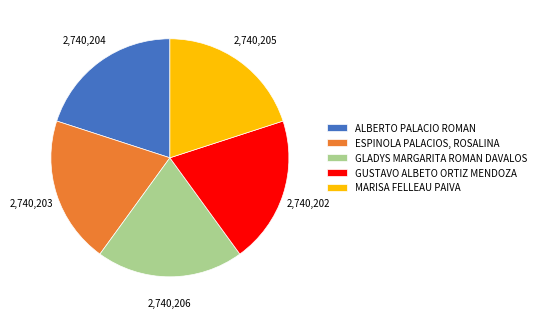

How many slices are in this pie chart?

5